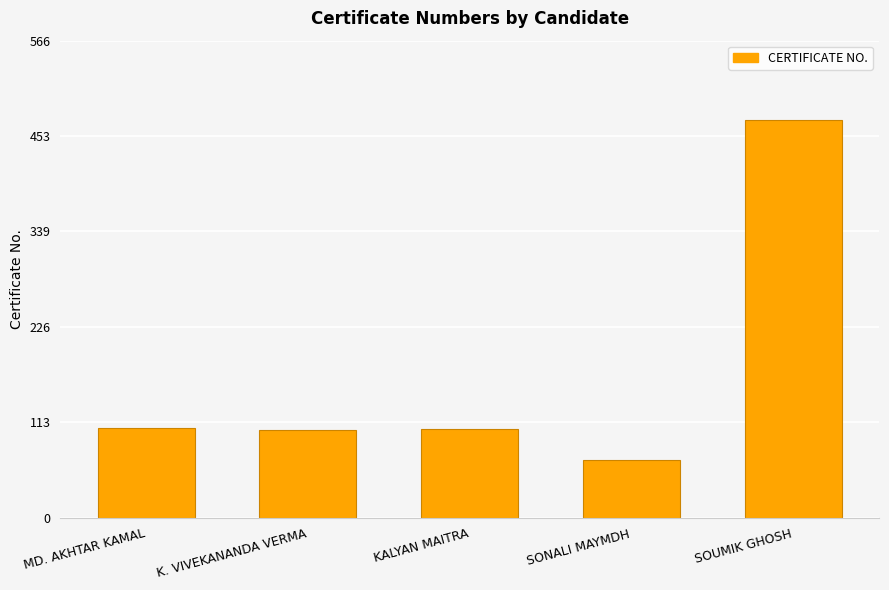

What is the label of the 5th bar from the left?

SOUMIK GHOSH